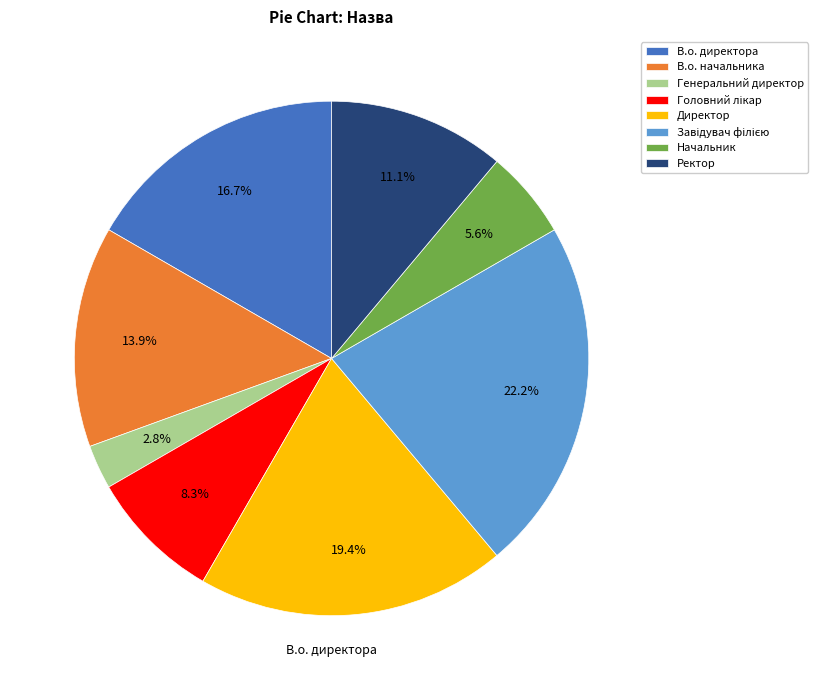

Which slice is the smallest?

Генеральний директор